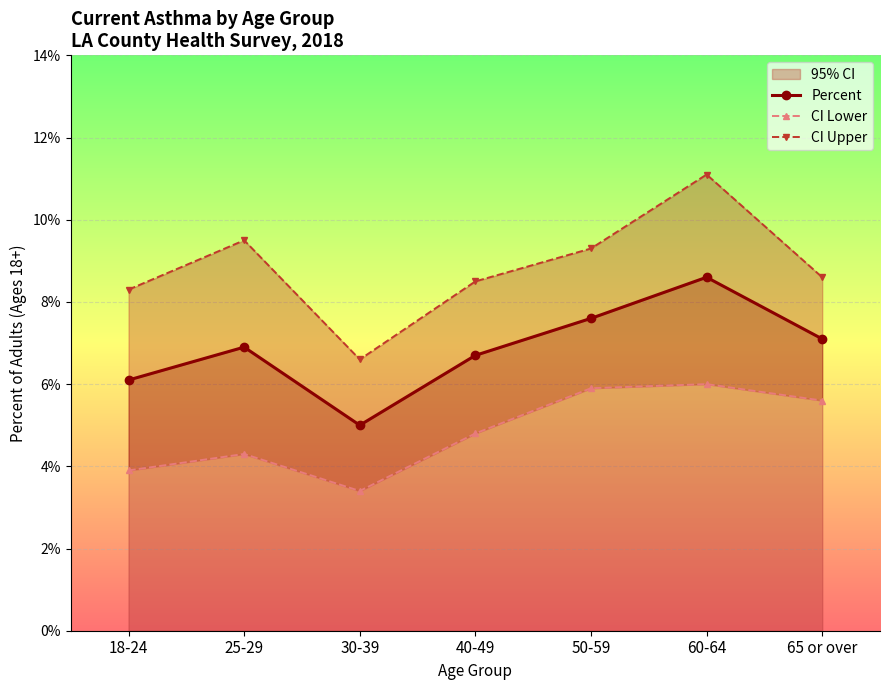

Where is the first local maximum for Percent?

25-29